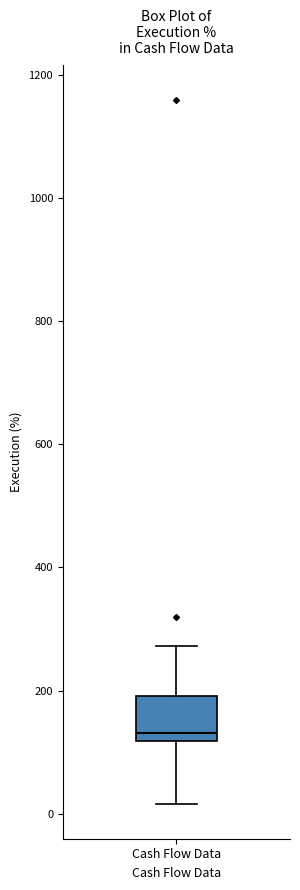

Read this box plot against the y-axis: the position of the median line, the range covered by the box, and the ends of both whiskers. The values are not printed on the chart, so give them approximately, as read against the axis.

median 140, box 120 to 200, whiskers 20 to 280